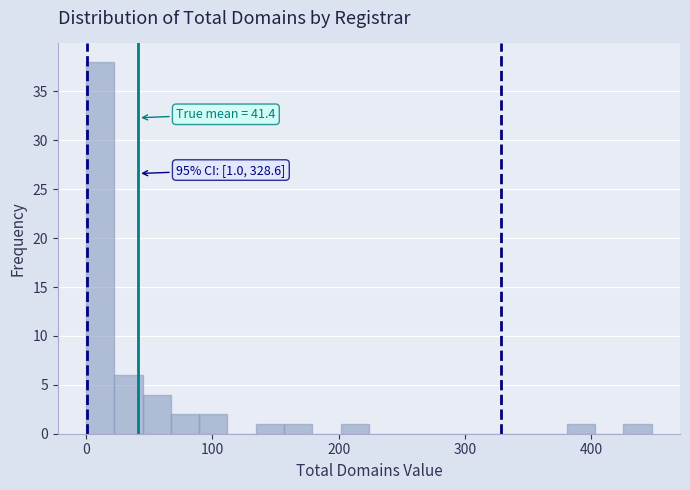

Around what value on the x-axis is the tallest bar? Give the approximate position of its centre, as read against the axis.

10